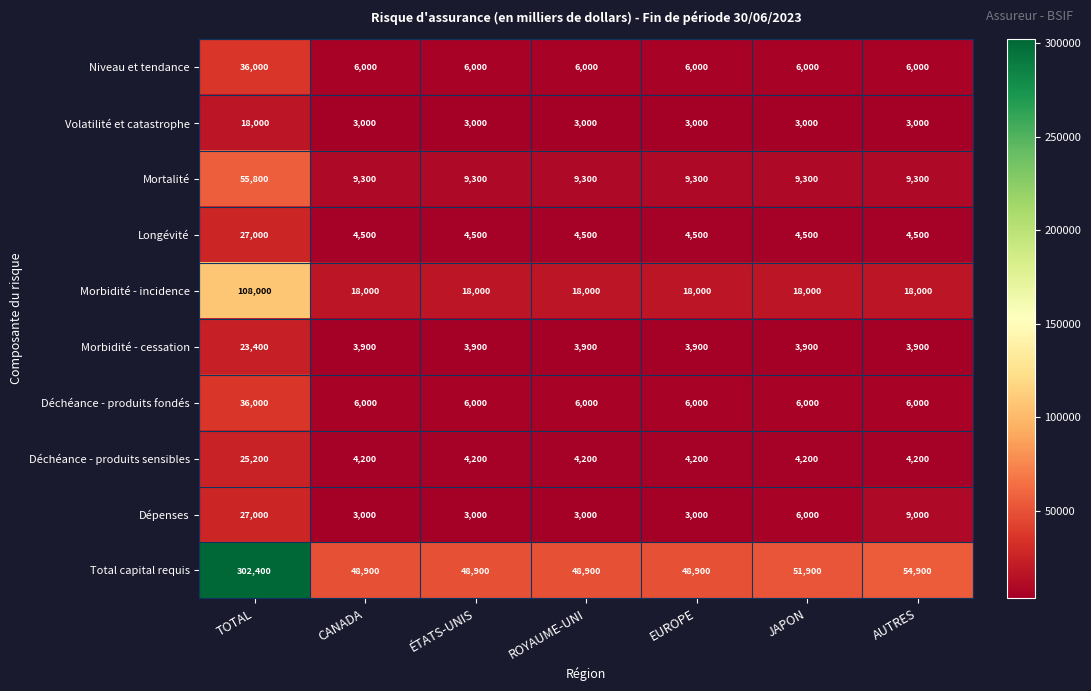

Read the Volatilité et catastrophe value at ROYAUME-UNI.

3000